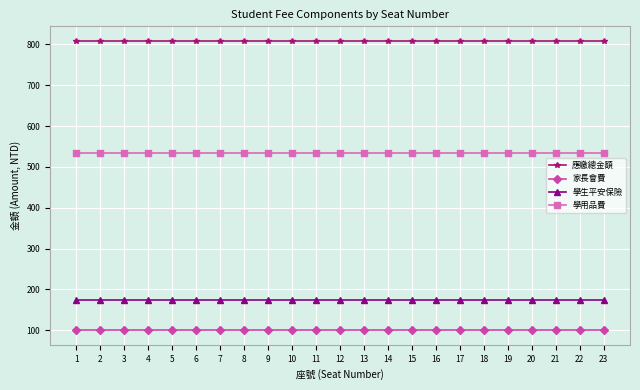

What are all the series names shown in the legend?

應繳總金額, 家長會費, 學生平安保險, 學用品費